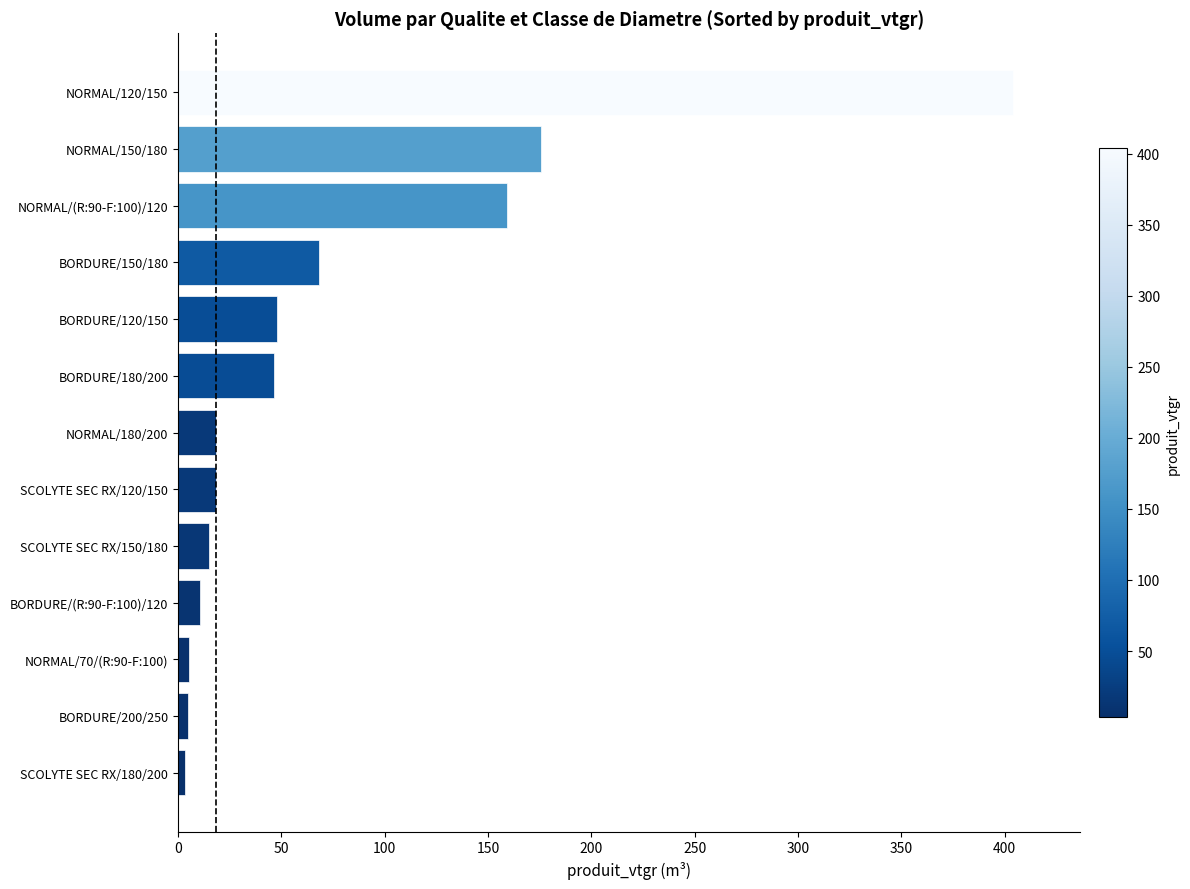

Does the chart contain any negative values?

No